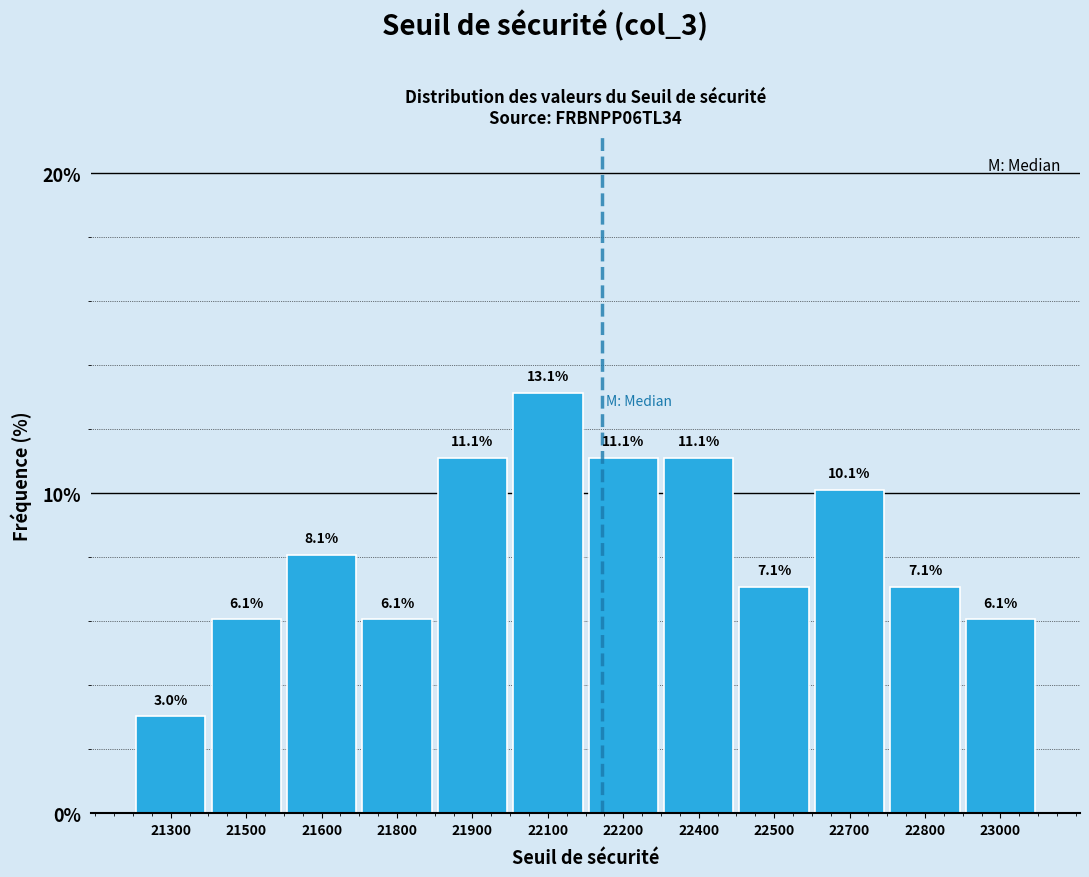

Reading right to left, list all the values displayed in this chart.

23000=6.1	22800=7.1	22700=10.1	22500=7.1	22400=11.1	22200=11.1	22100=13.1	21900=11.1	21800=6.1	21600=8.1	21500=6.1	21300=3.0